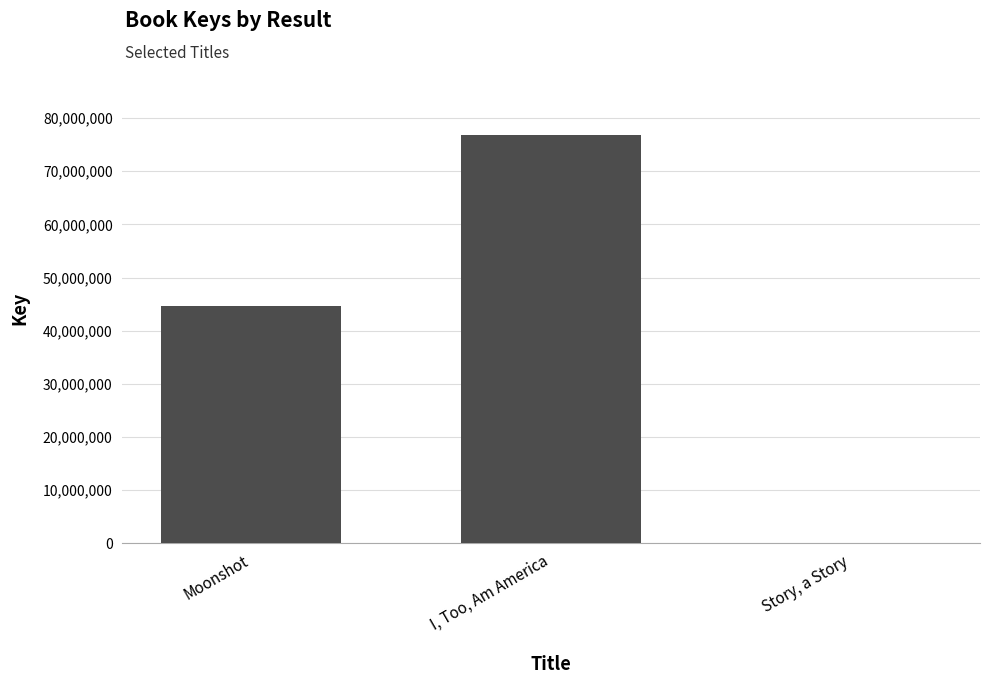

Is it true that the value at Moonshot is 44695299?

True